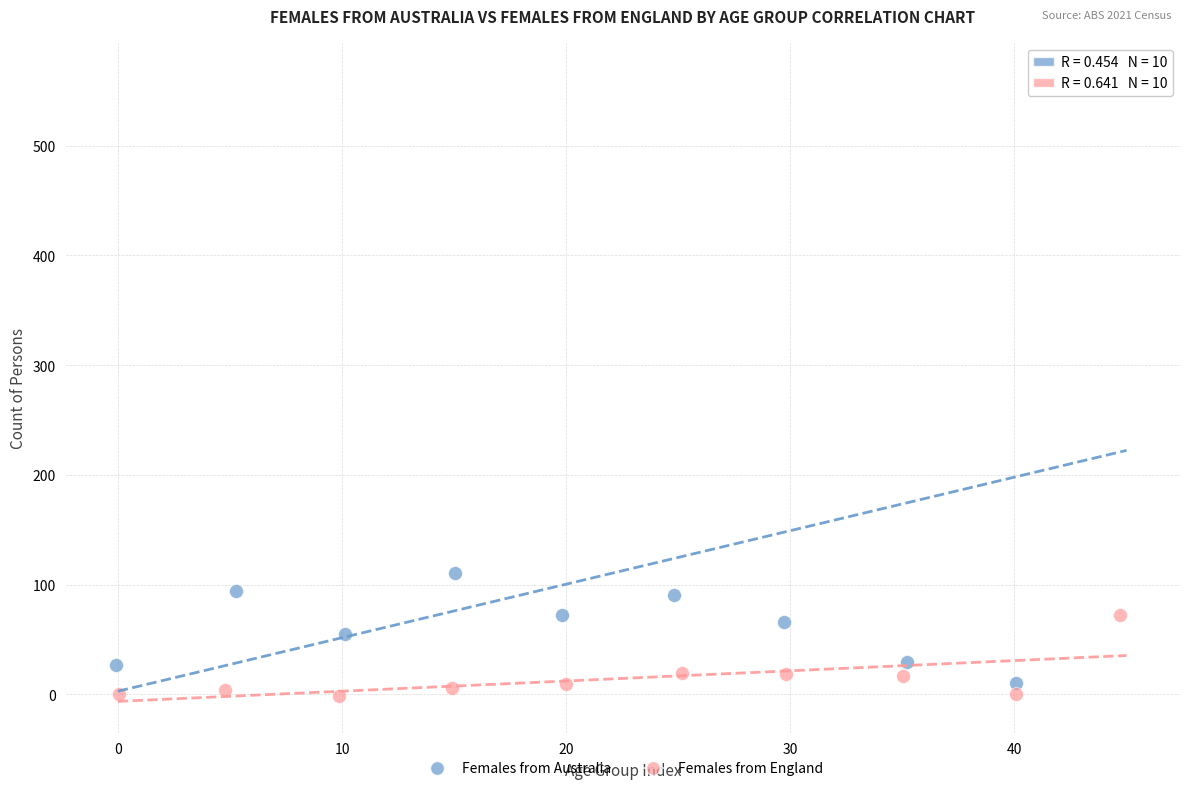

Which series reaches the maximum Y coordinate?

Females from Australia